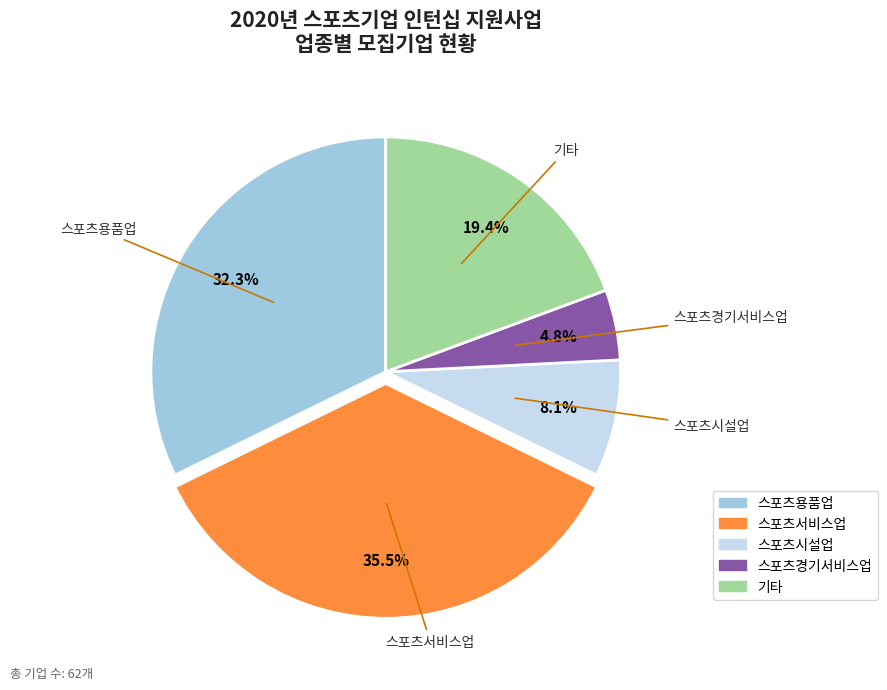

Is there any slice that represents more than half of the pie?

No